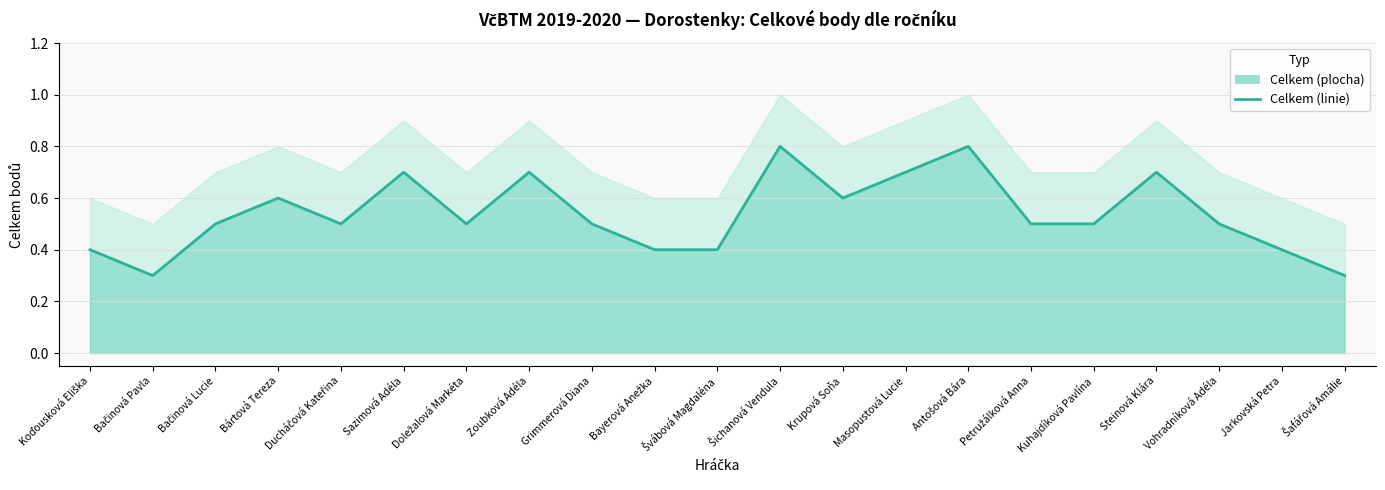

The chart shows a value of 0.8 at Kuhajdíková Pavlína. True or false?

False